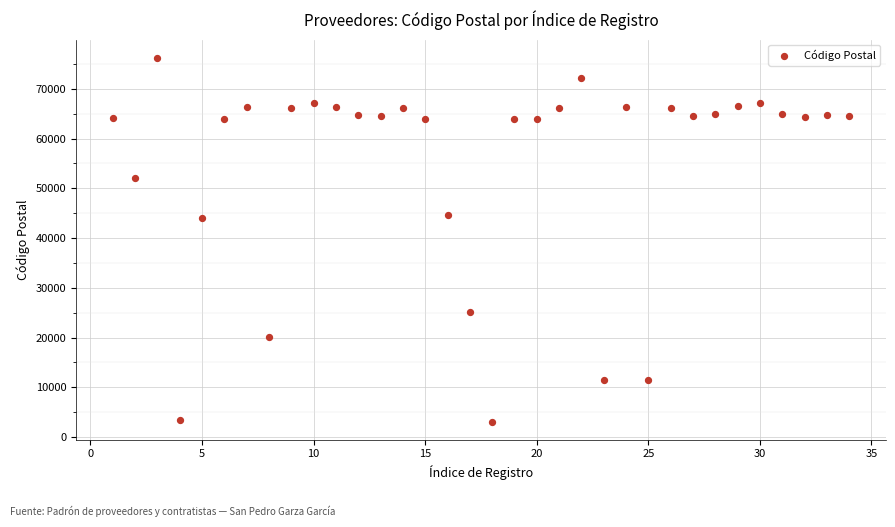

What is the range of Y values (max minus min)?

73116